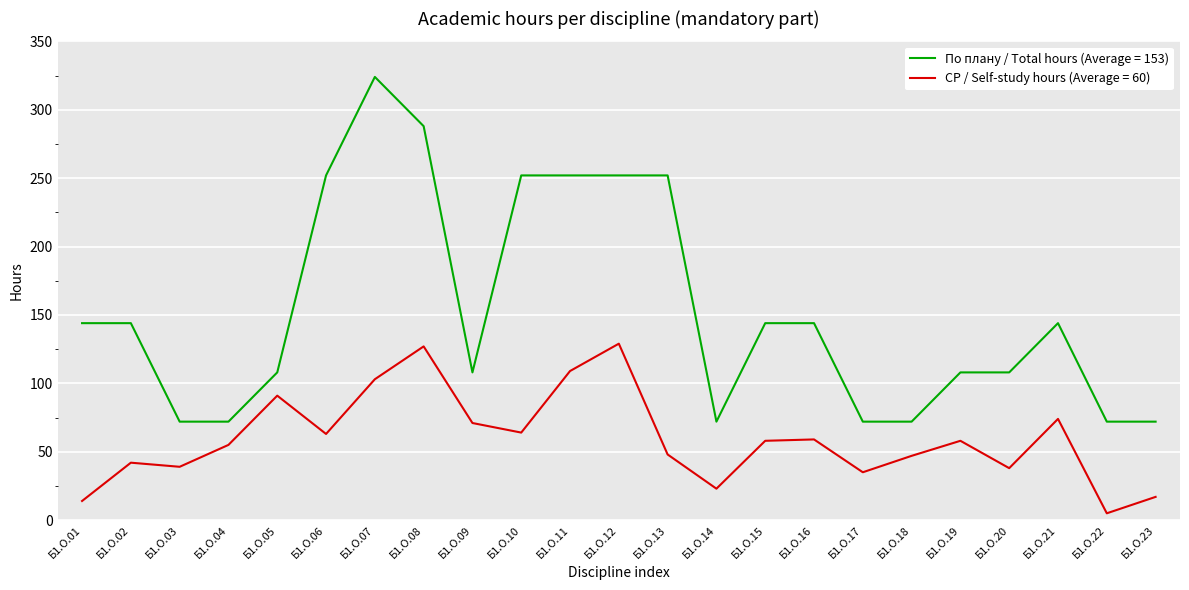

At which category does the chart reach its peak across all series?

Б1.О.07